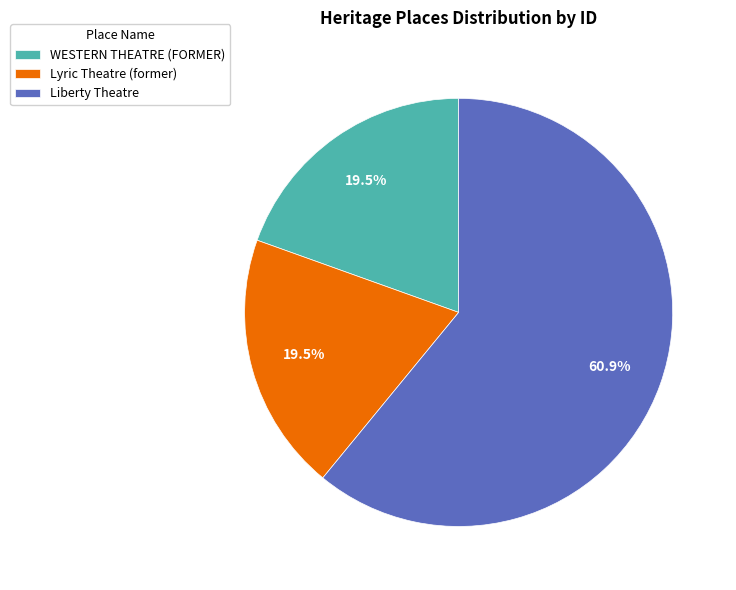

To the nearest percent, what is the average slice percentage?

33%